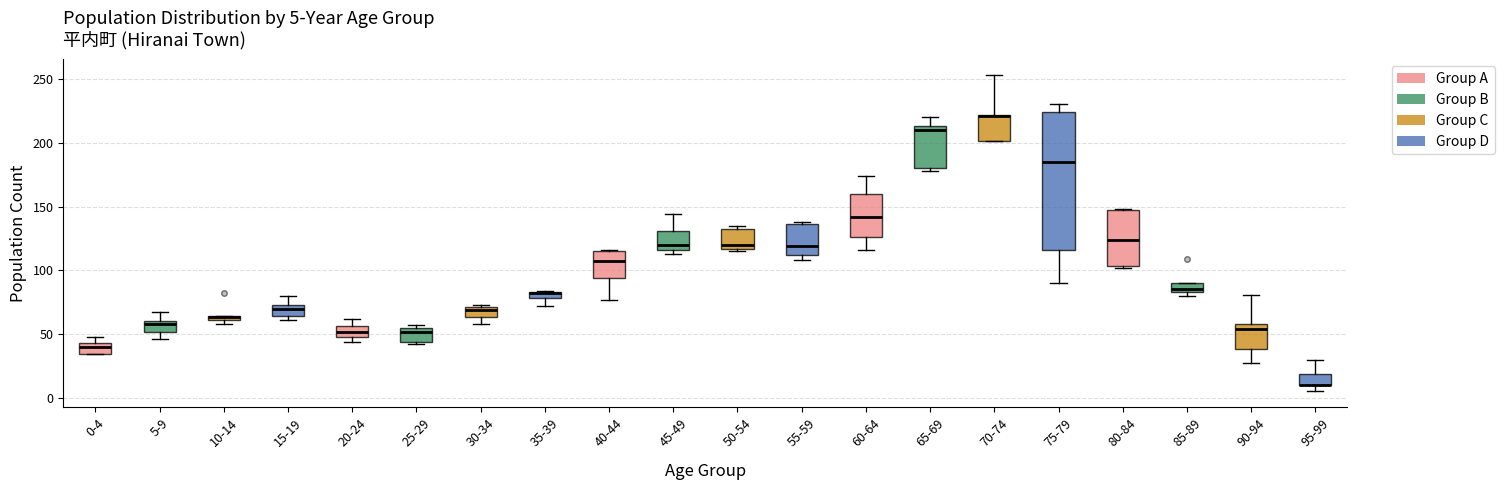

Which box is the tallest, from its lower edge to its upper edge?

75-79